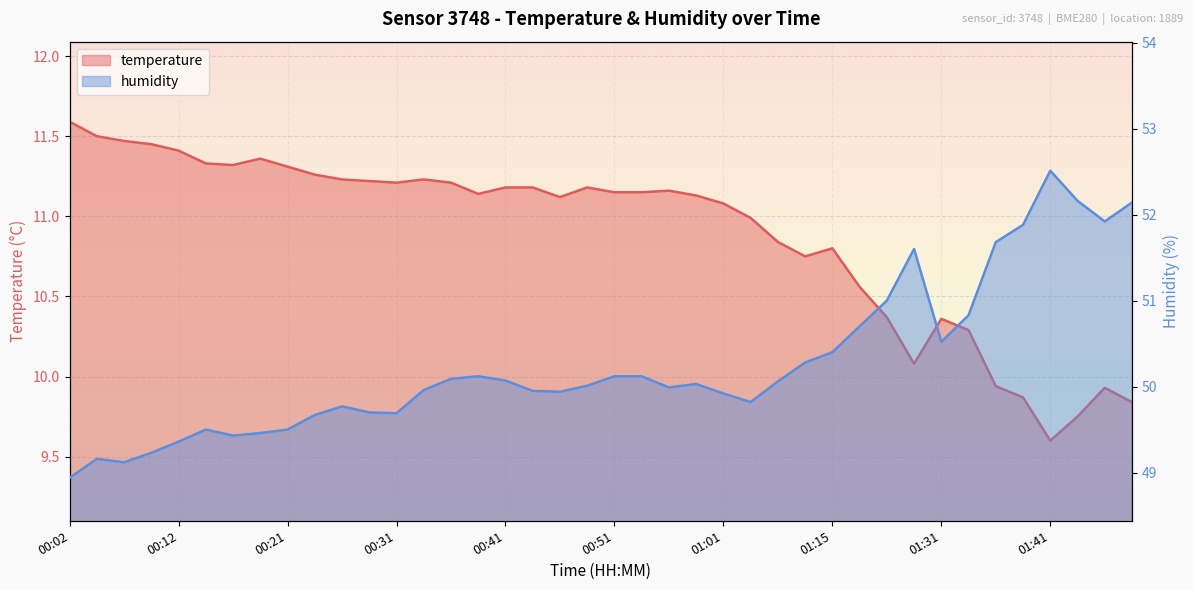

At which category does humidity reach its first local peak?

00:04